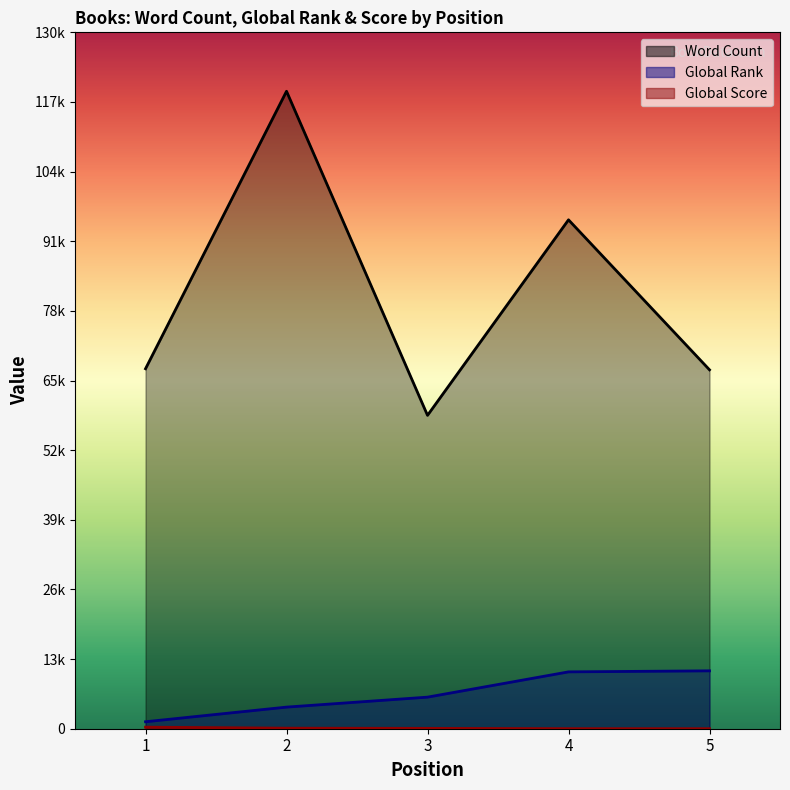

Does the chart display data point markers on the line(s)?

No